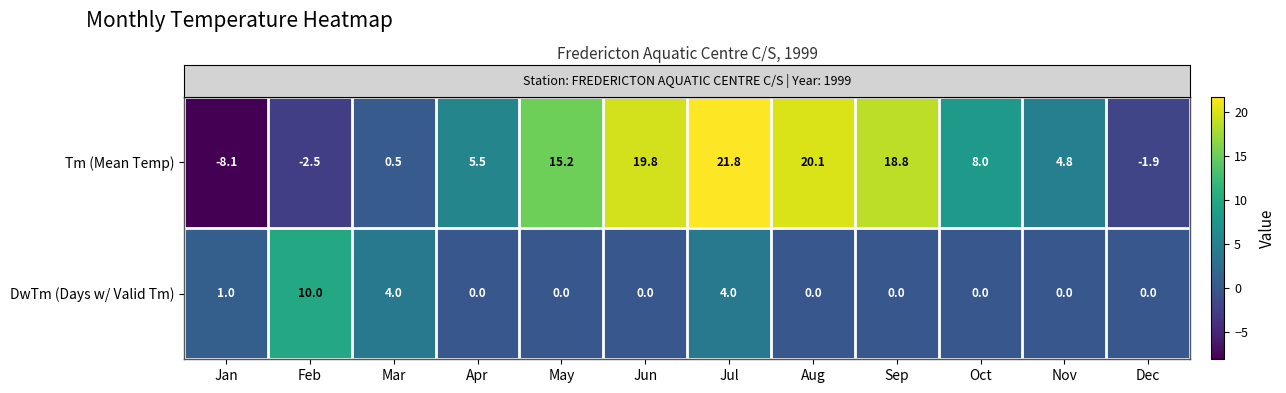

At which category is the sum across all series the highest?

Jul